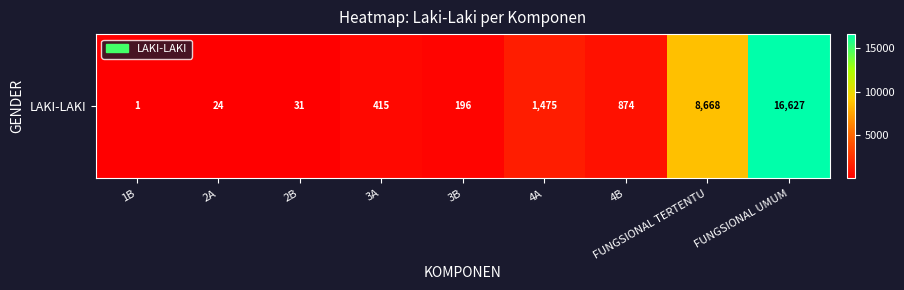

Count the number of data series in this chart.

1